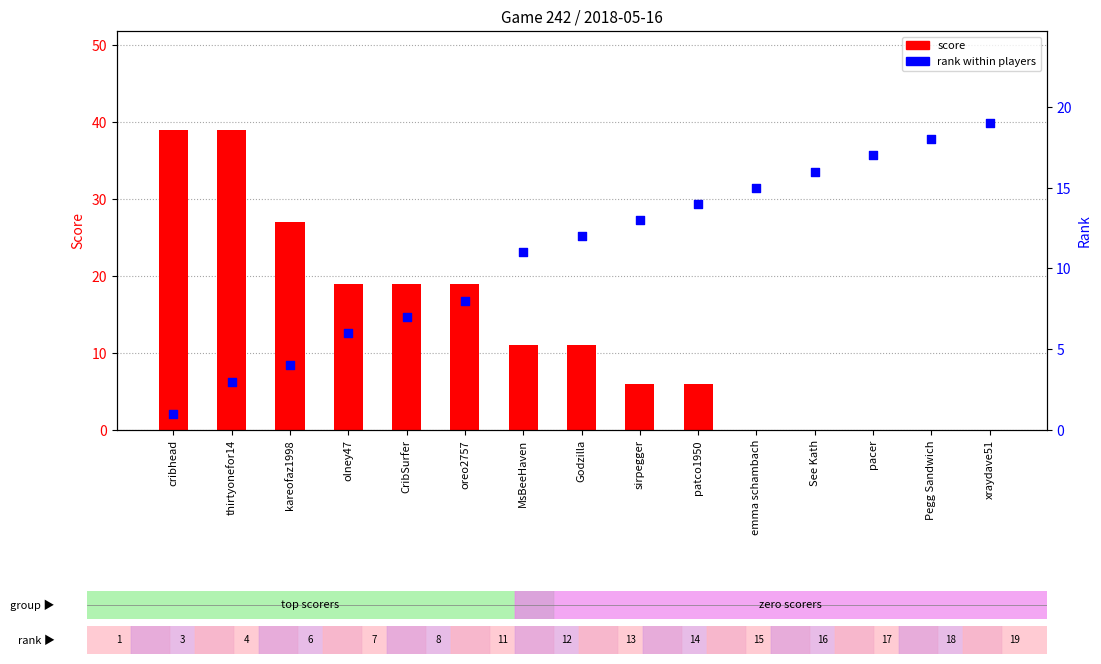

What is the total value across all series at pacer?

17